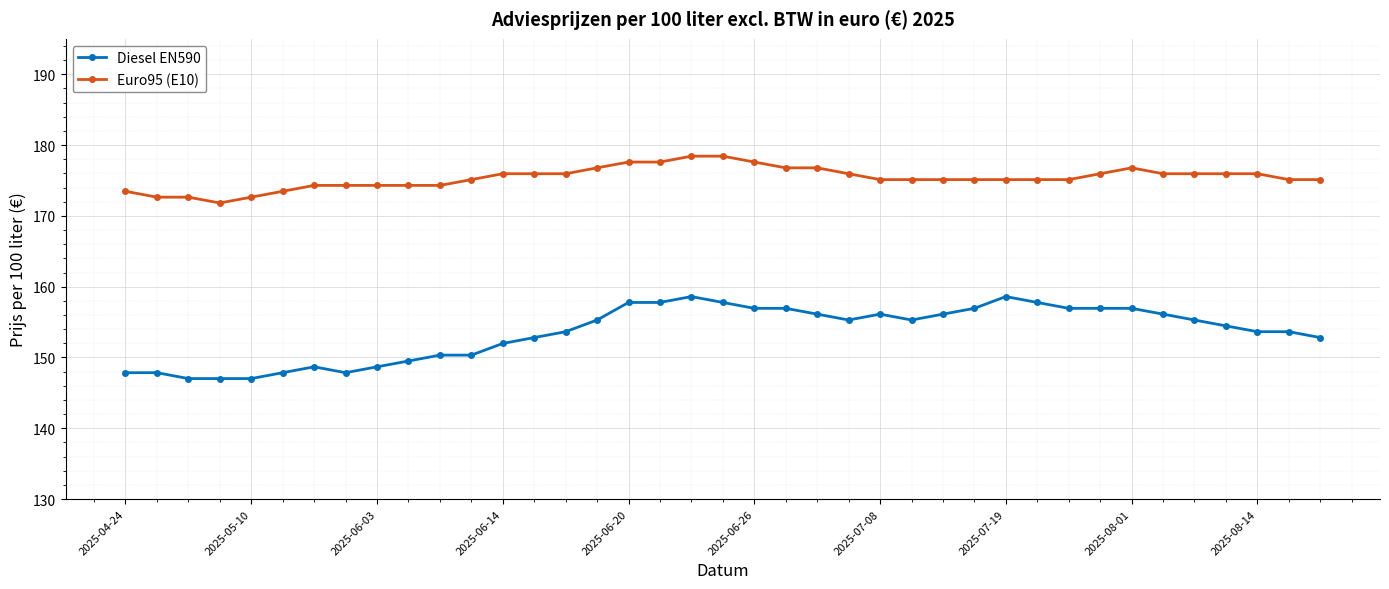

What is the highest value of the Euro95 (E10) series?

178.4